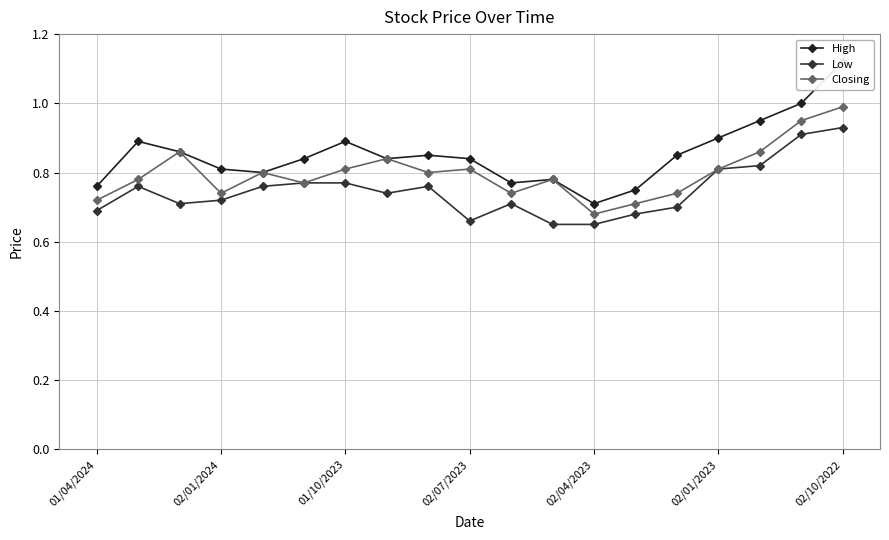

At which label is Closing closest to 0?

02/04/2023